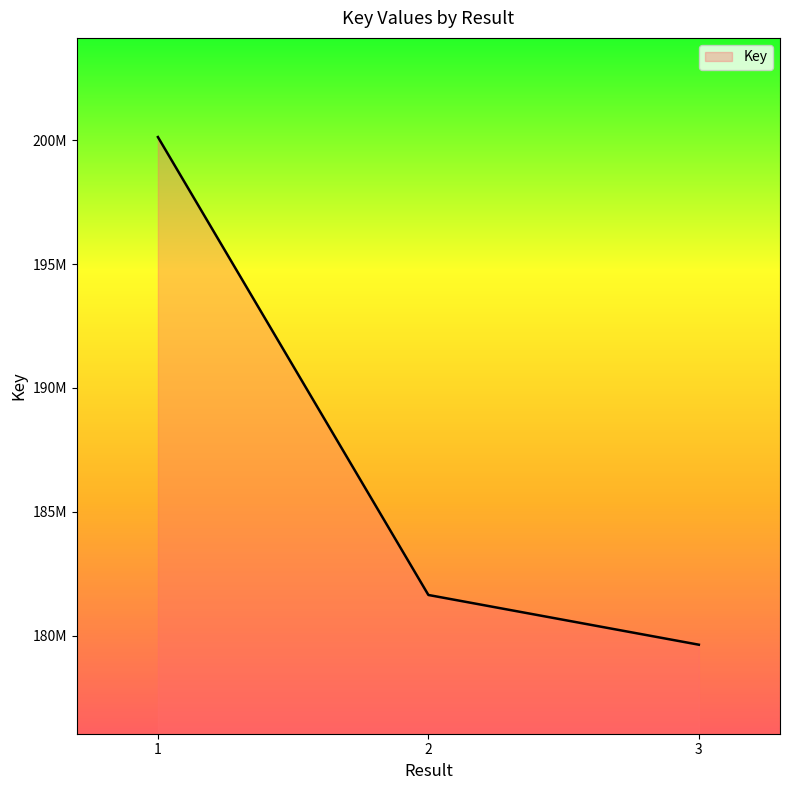

Reading right to left, what are all the values shown in this chart?

179635470	181642670	200124944